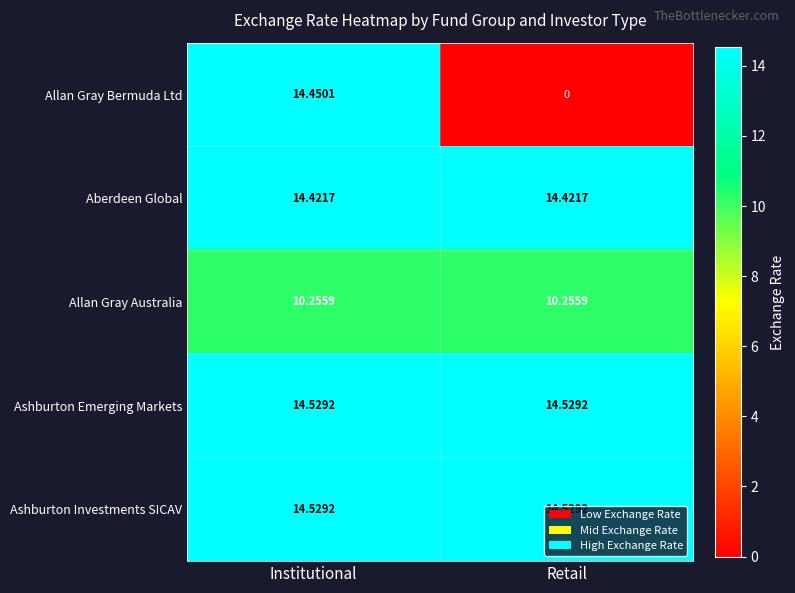

Is the value of Aberdeen Global at Retail greater than the value of Ashburton Emerging Markets at Institutional?

No